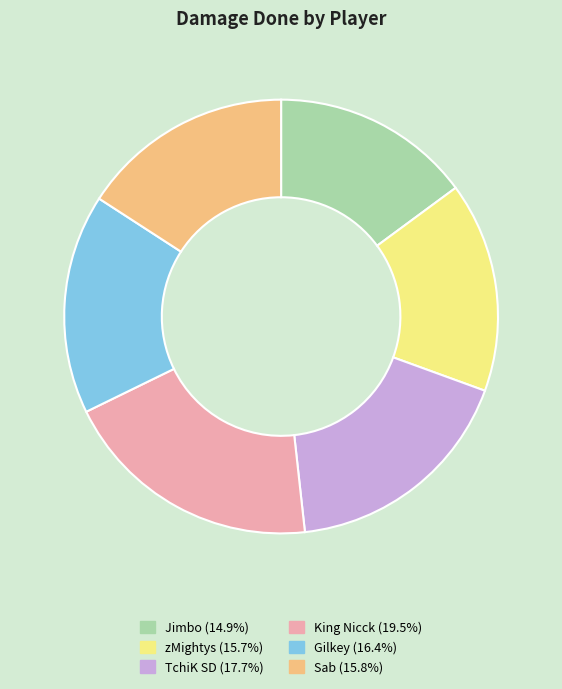

Between TchiK SD and Jimbo, which is larger?

TchiK SD